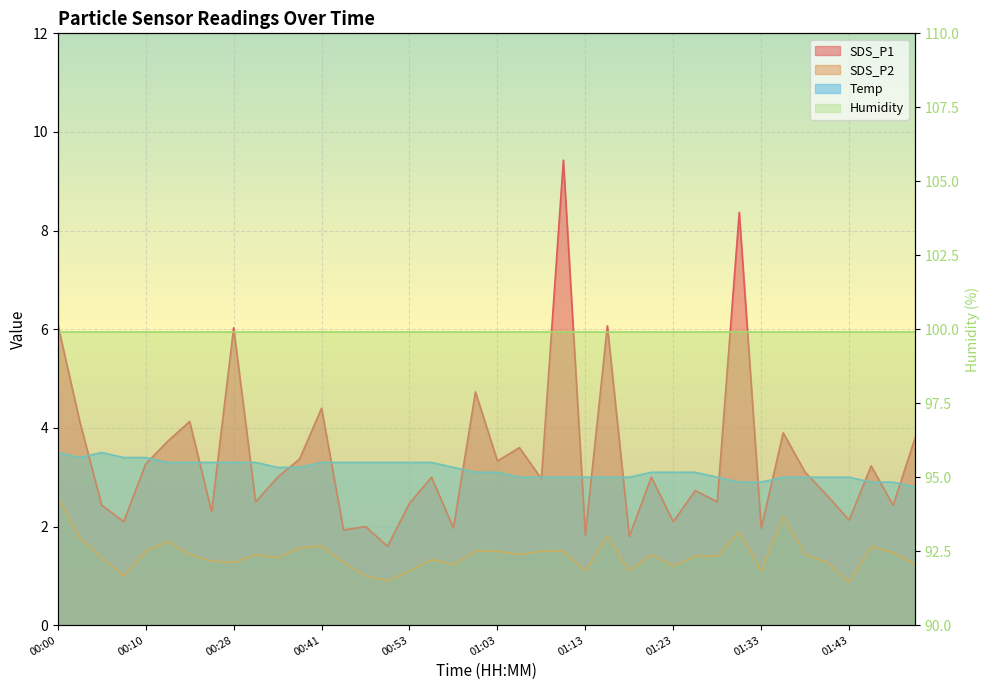

What is the difference between the Temp values at 01:03 and 01:30?

0.2